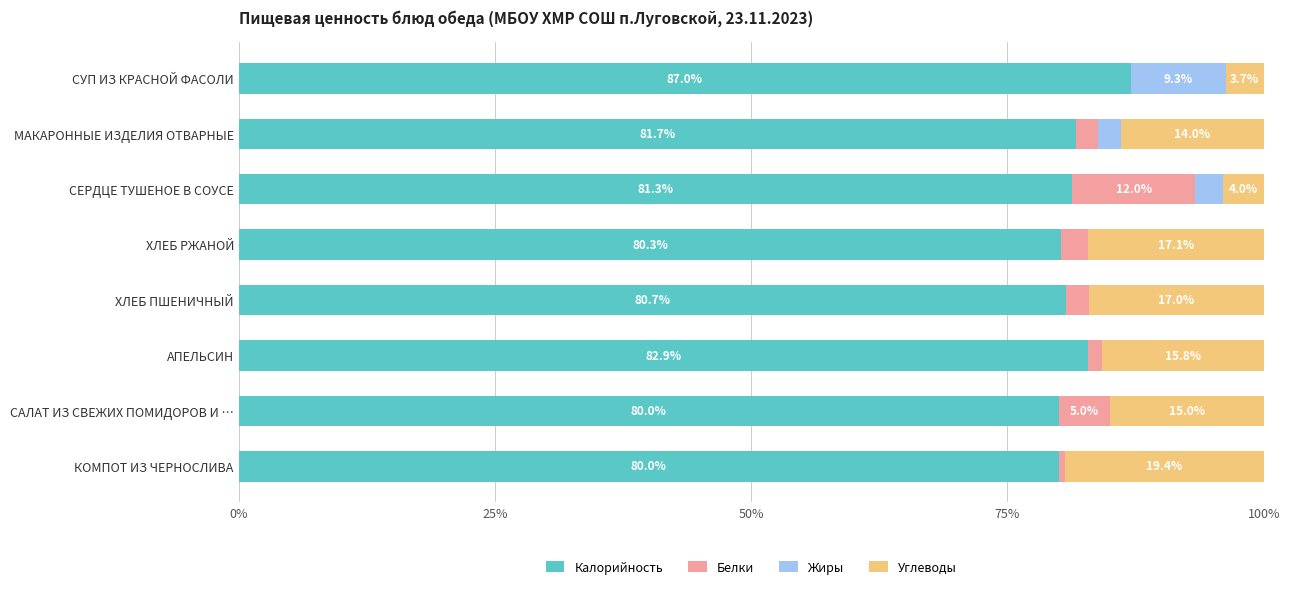

What is the highest value of the Калорийность series?

87.0